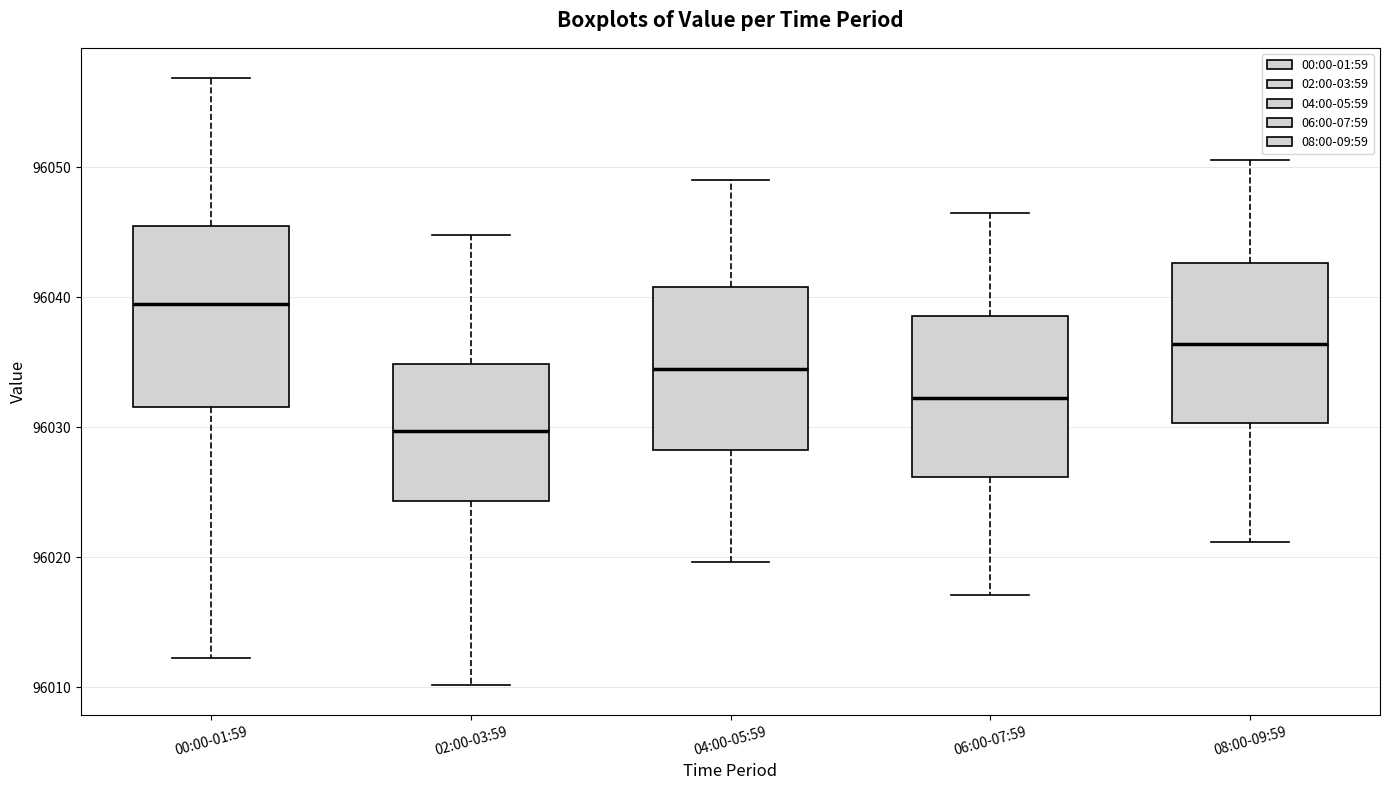

Which box's median line is the lowest?

02:00-03:59